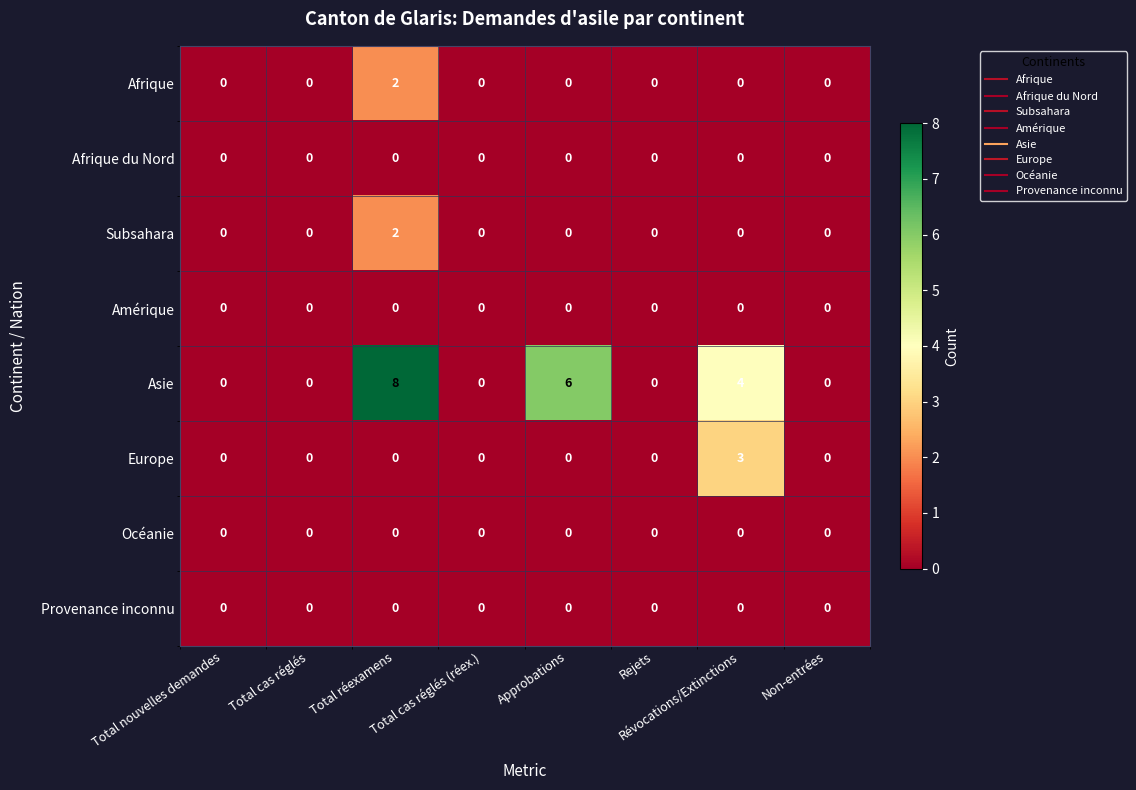

How many Afrique values are between 0 and 1?

7